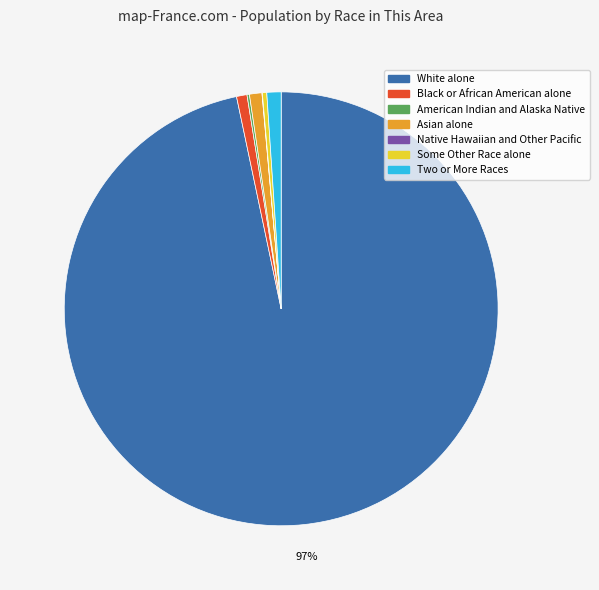

To the nearest percent, what is the difference between the largest and smallest slice percentages?

97%